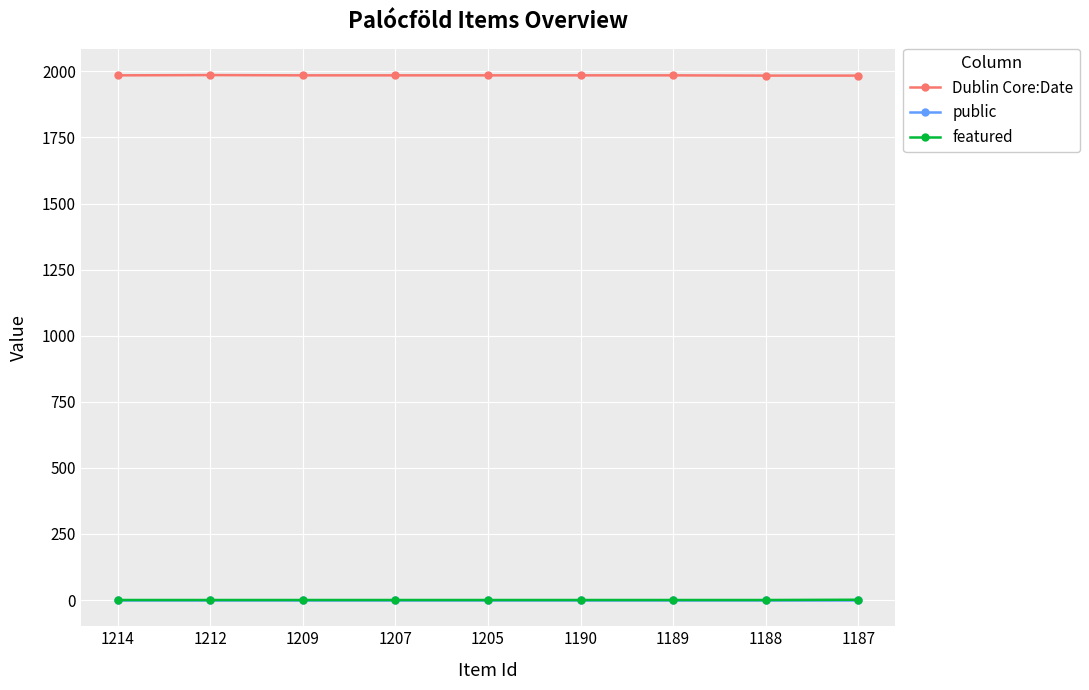

True or false: featured and Dublin Core:Date intersect in this chart.

False